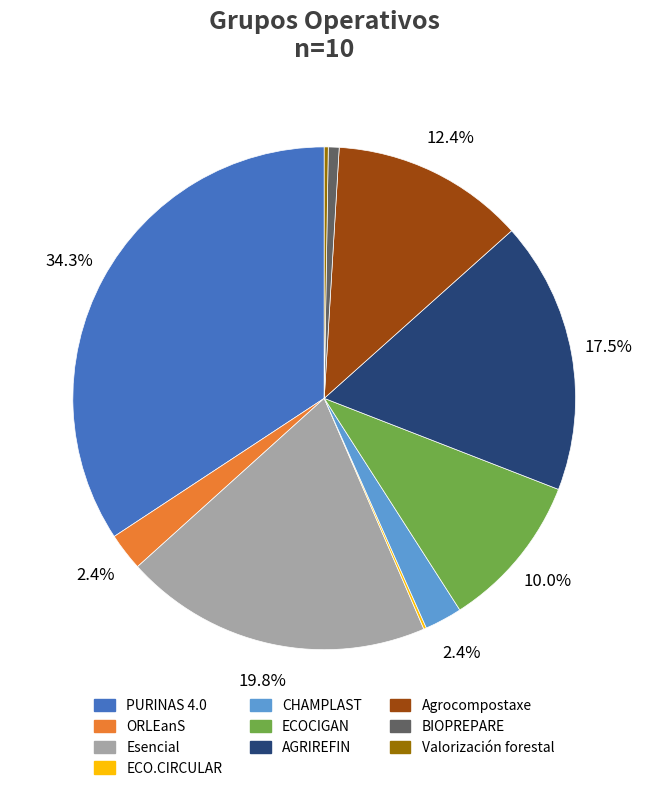

To the nearest percent, what portion does BIOPREPARE represent?

1%